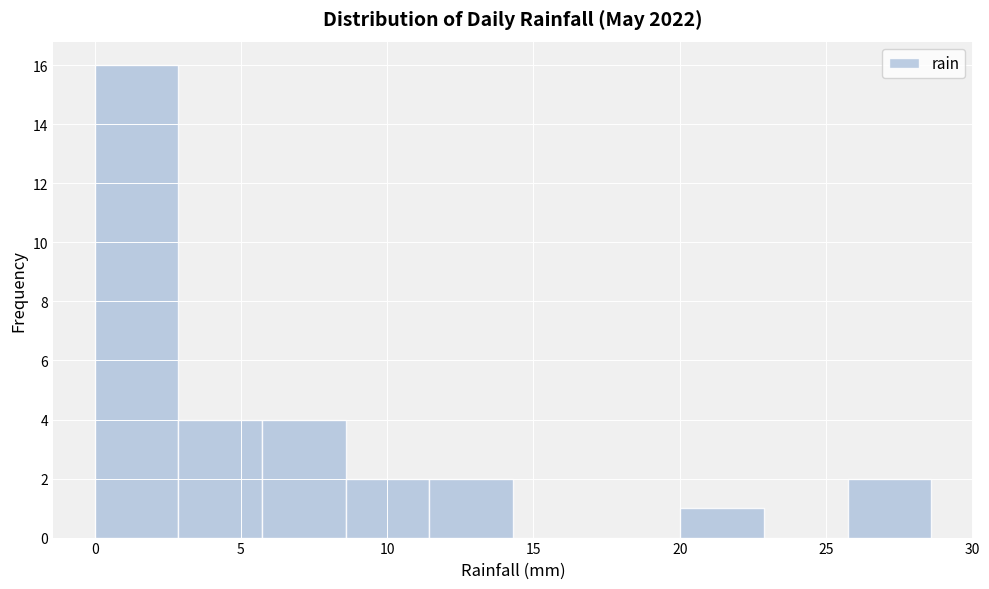

Over which range of the x-axis is the bar tallest?

0.0 to 3.0